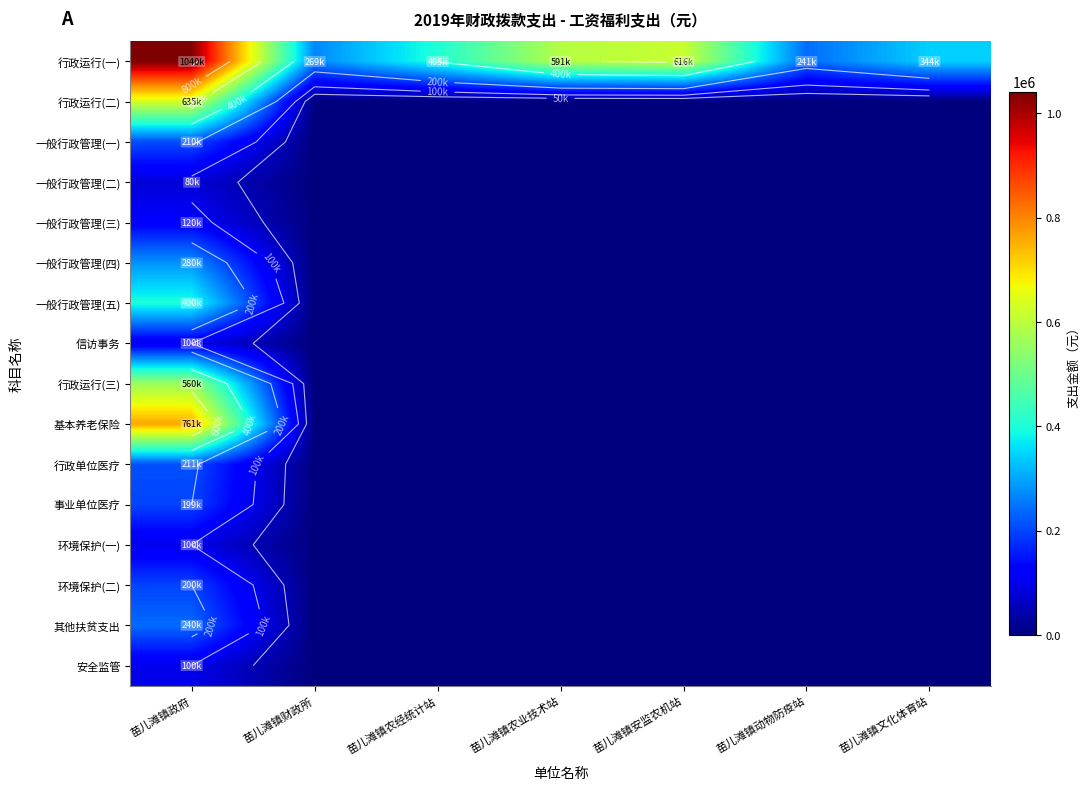

The 一般行政管理(二) series shows 0 at 苗儿滩镇文化体育站. True or false?

True